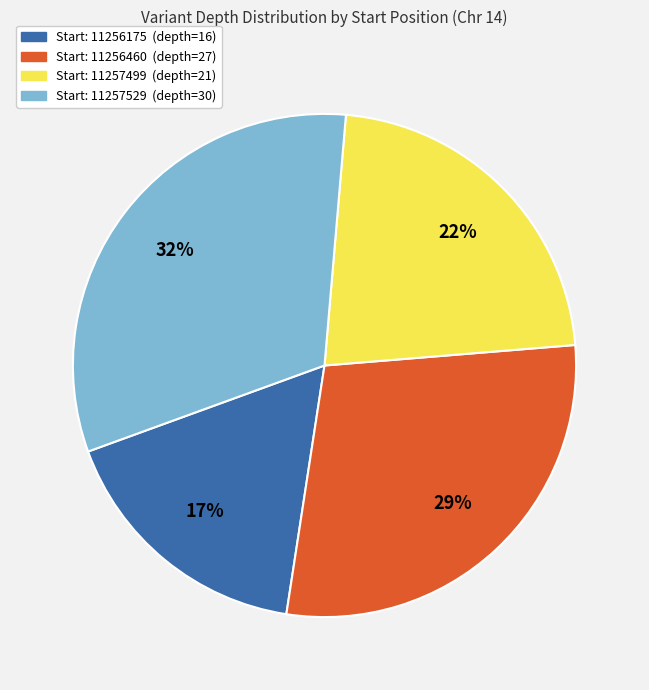

To the nearest percent, what is the difference between the largest and smallest slice percentages?

15%